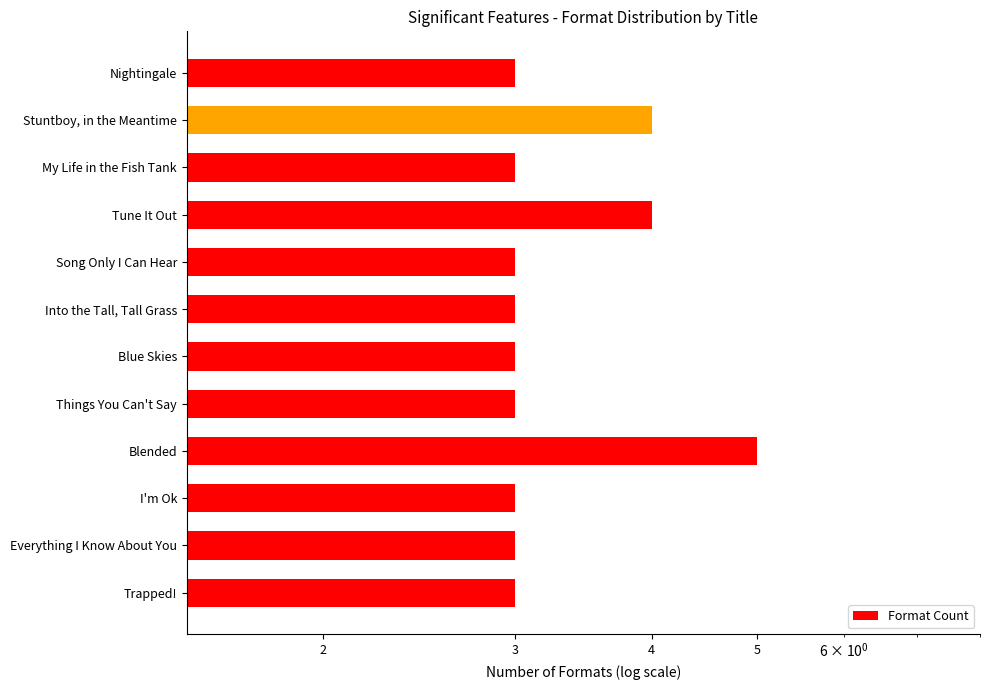

Is it true that the value at Stuntboy, in the Meantime is 6?

False